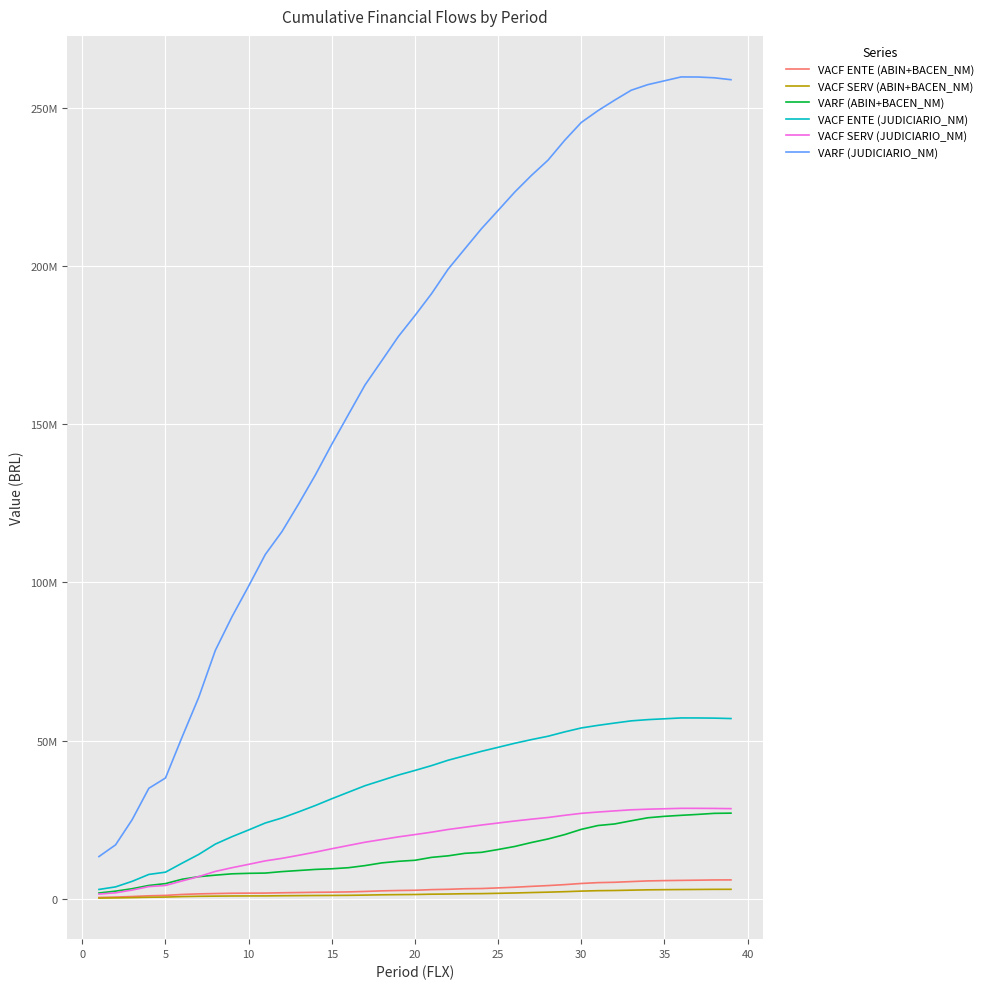

Does the chart display data point markers on the line(s)?

No